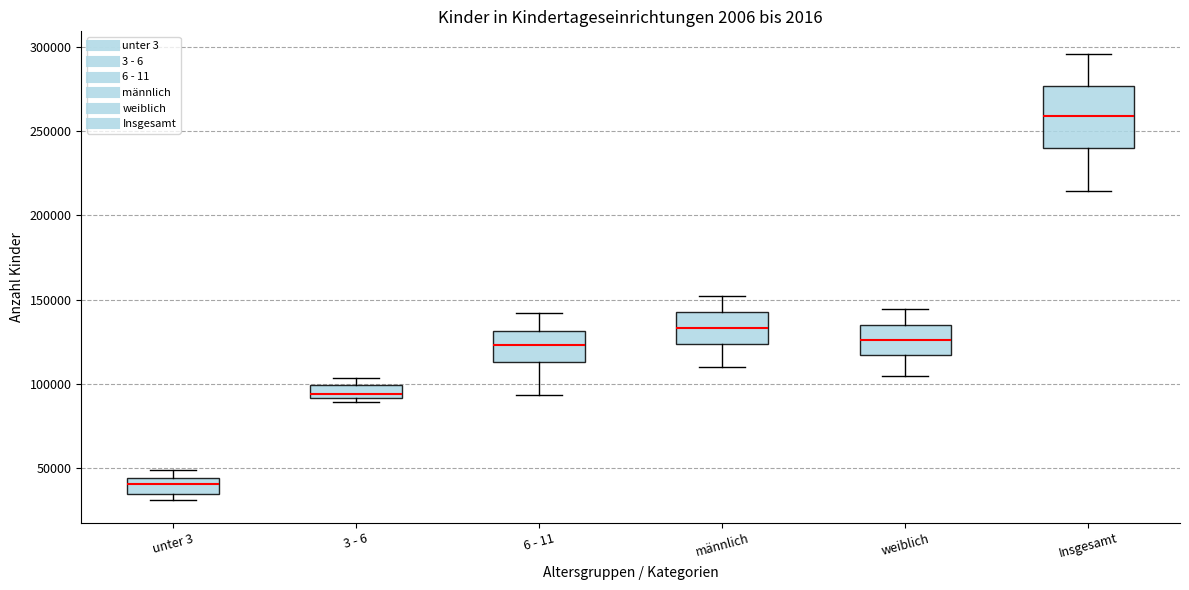

Where does the median line of the box for weiblich sit on the y-axis? The values are not printed on the chart, so give them approximately, as read against the axis.

125000